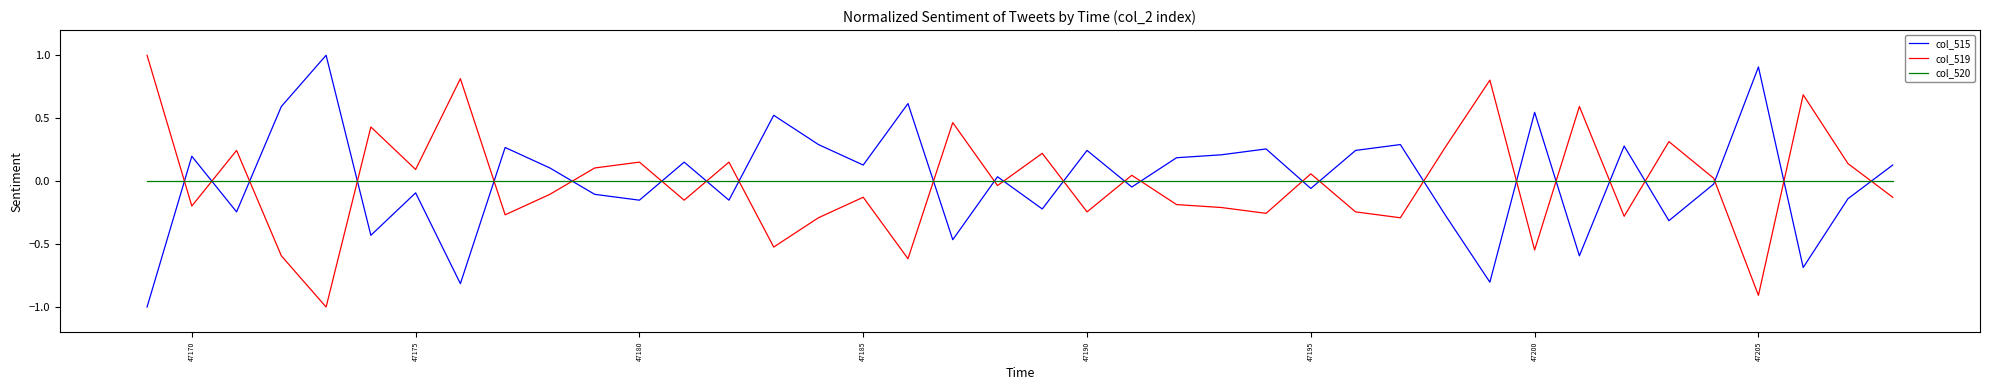

Count the number of categories in the chart.

40